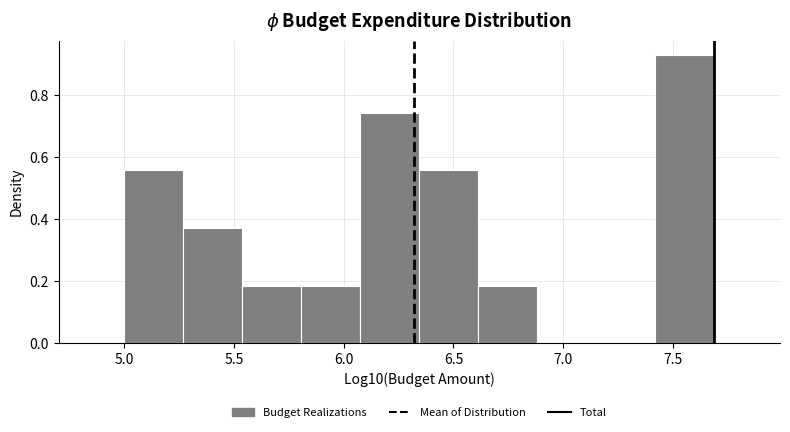

Reading left to right, transcribe this chart: for each bar, give the range it covers on the x-axis and its height. Neither the bar edges nor the heights are printed on the chart, so give them approximately, as read against the axes.

5.00 to 5.25: 0.56
5.25 to 5.55: 0.38
5.55 to 5.80: 0.18
5.80 to 6.10: 0.18
6.10 to 6.35: 0.74
6.35 to 6.60: 0.56
6.60 to 6.90: 0.18
6.90 to 7.15: 0
7.15 to 7.40: 0
7.40 to 7.70: 0.92